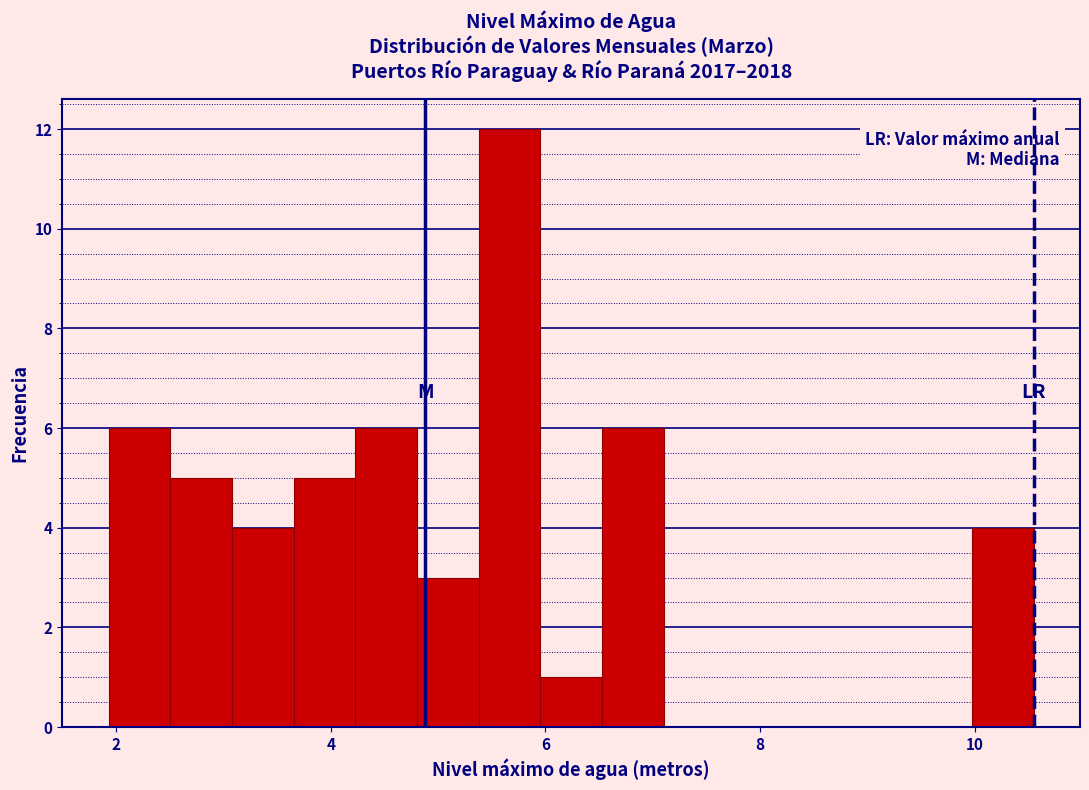

Read against the x-axis, roughly where is the centre of the tallest bar?

5.6